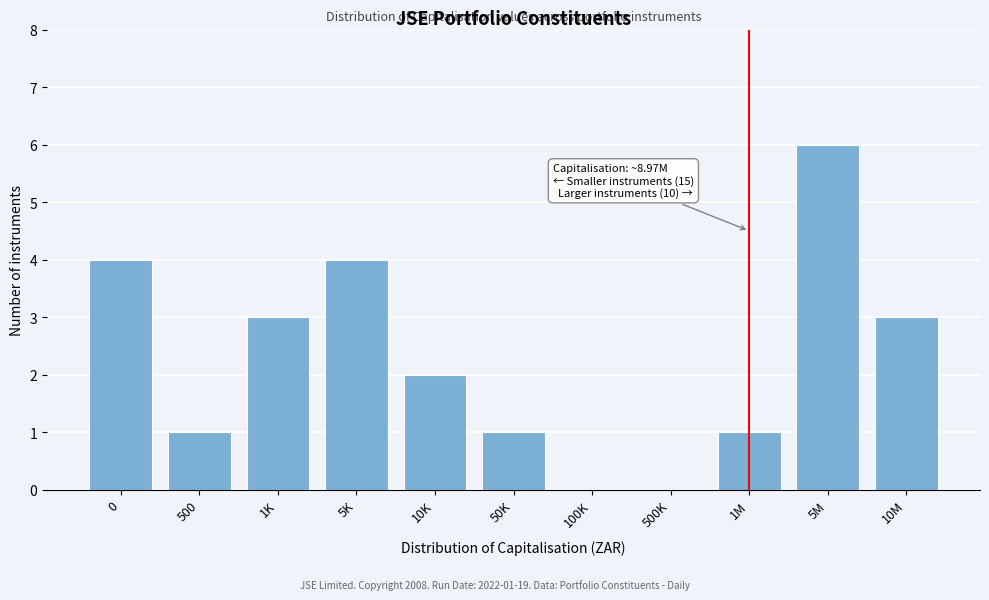

Reading left to right, what are all the values shown in this chart?

0=4	500=1	1K=3	5K=4	10K=2	50K=1	100K=0	500K=0	1M=1	5M=6	10M=3